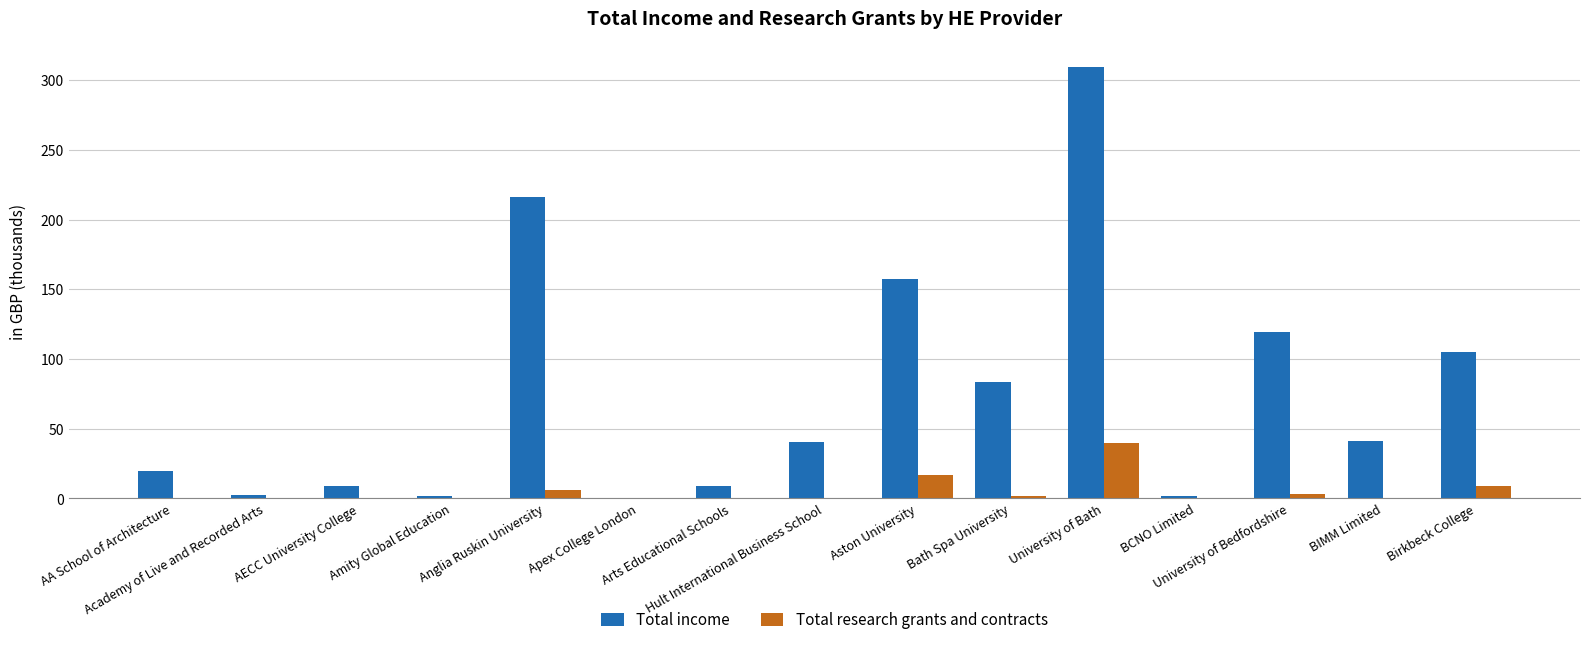

At Bath Spa University, list the series in order from smallest to largest.

Total research grants and contracts, Total income